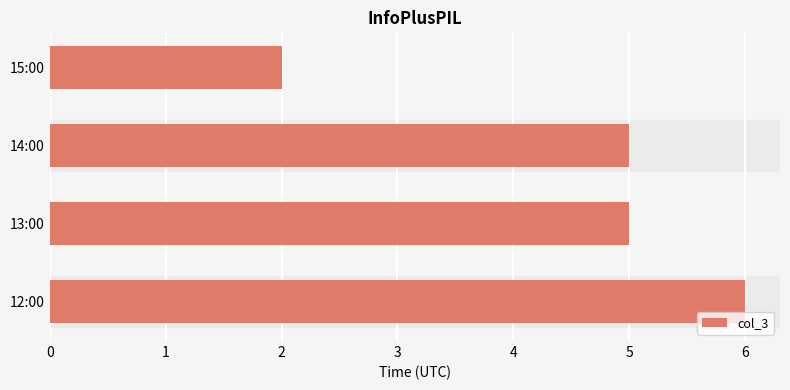

At which category does the chart reach its minimum across all series?

15:00